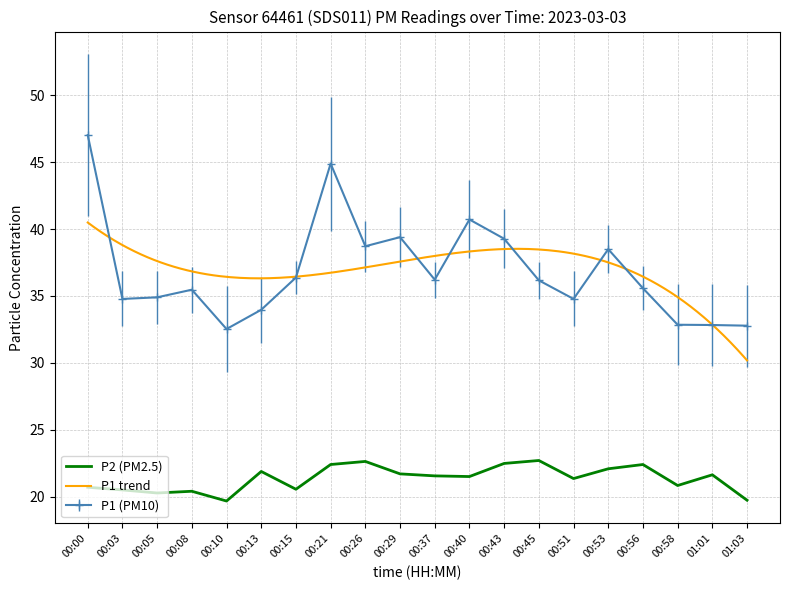

Where is the first local maximum for P2?

00:08